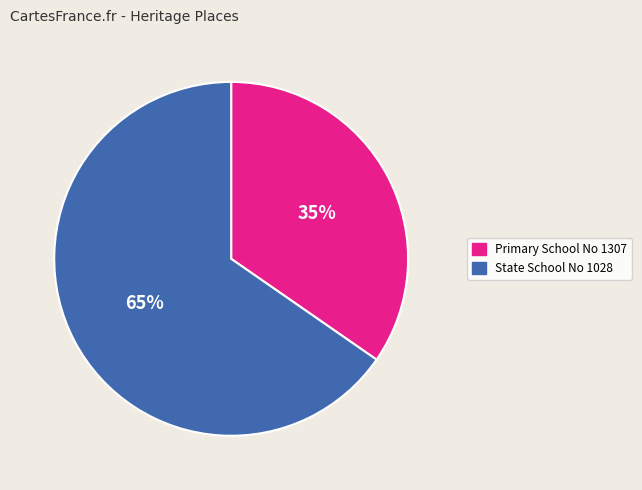

How many segments does this pie chart have?

2